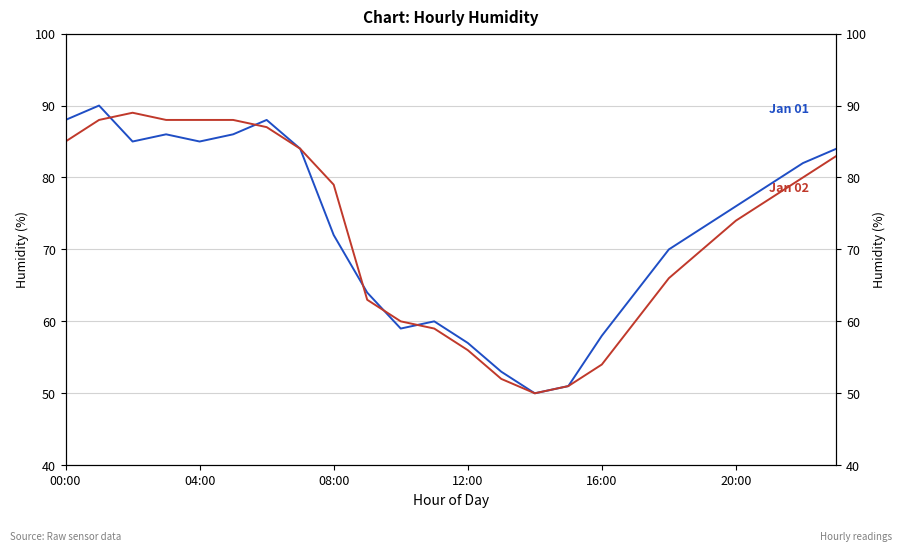

What is the sum of all Jan 02 values?

1731